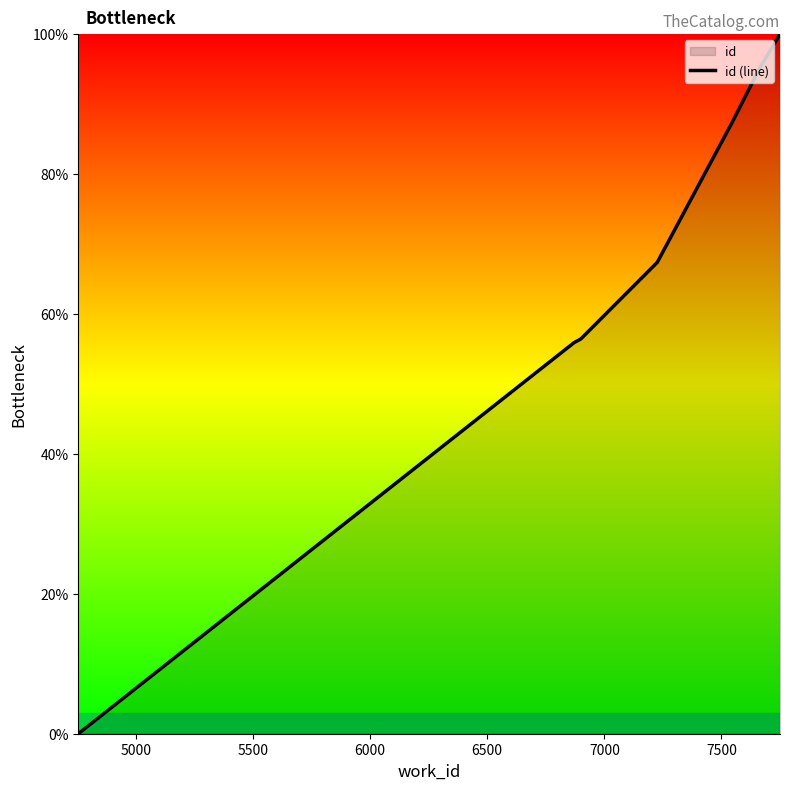

True or false: the data has more than 0 interior local peaks.

False